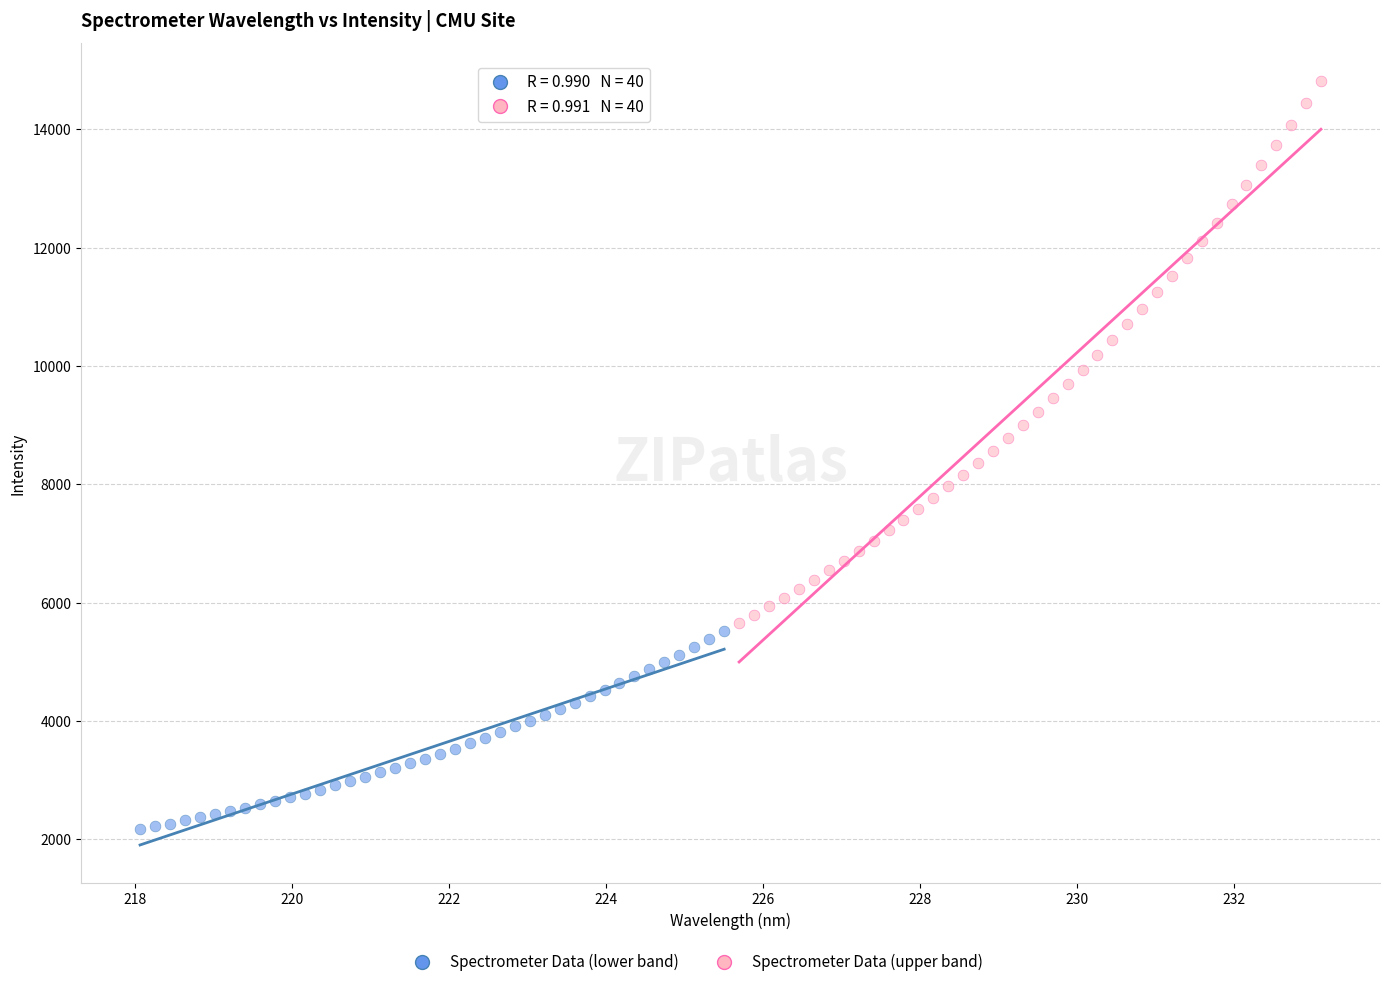

Which series contains the highest Y value?

Spectrometer Data (upper band)